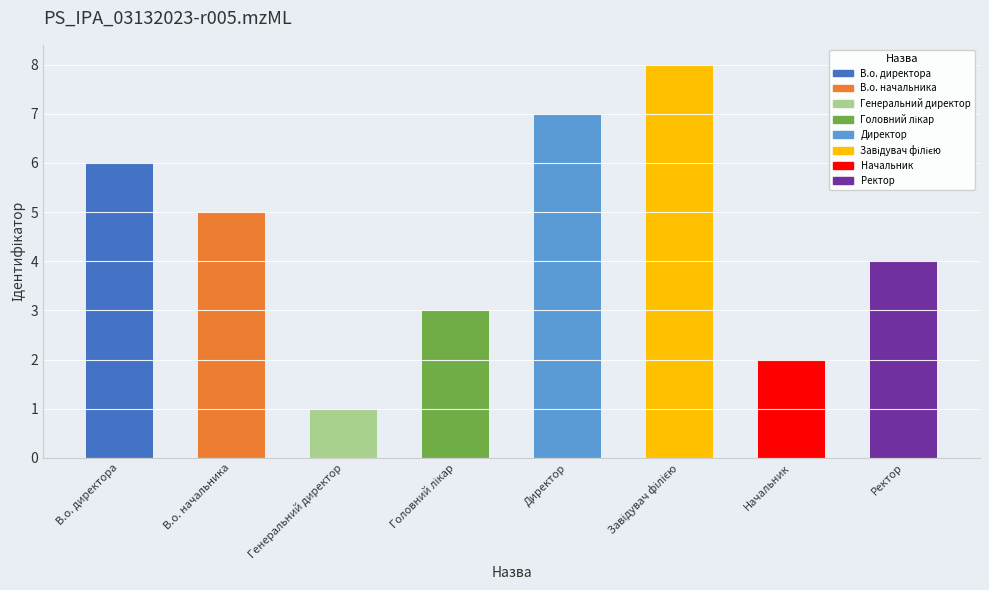

Reading right to left, transcribe all the data shown in this chart.

4	2	8	7	3	1	5	6